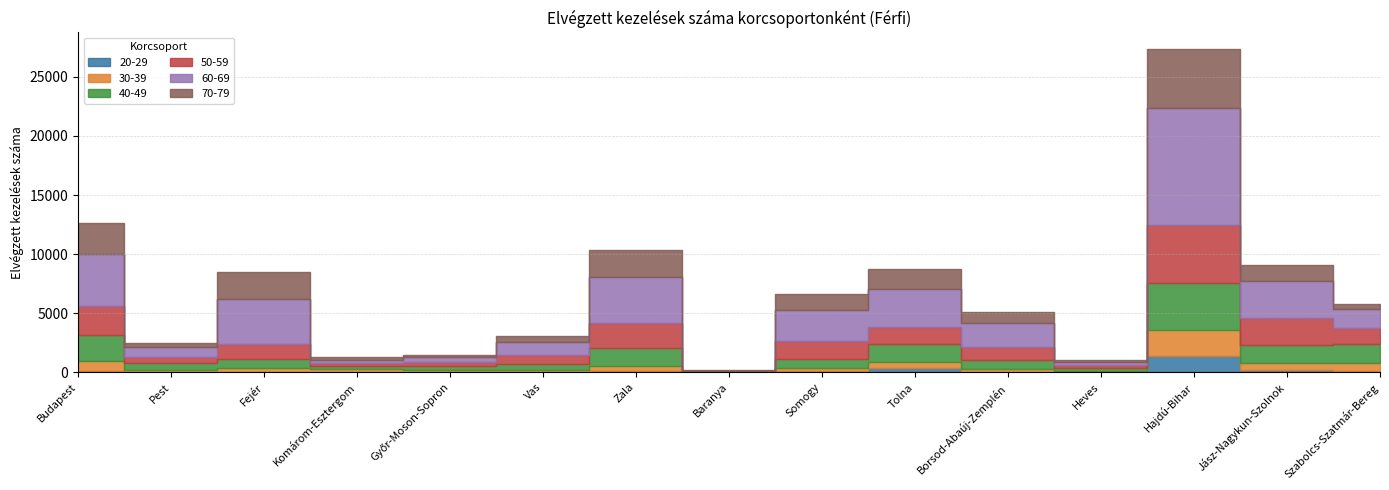

Is the value of 70-79 at Baranya greater than the value of 50-59 at Komárom-Esztergom?

No